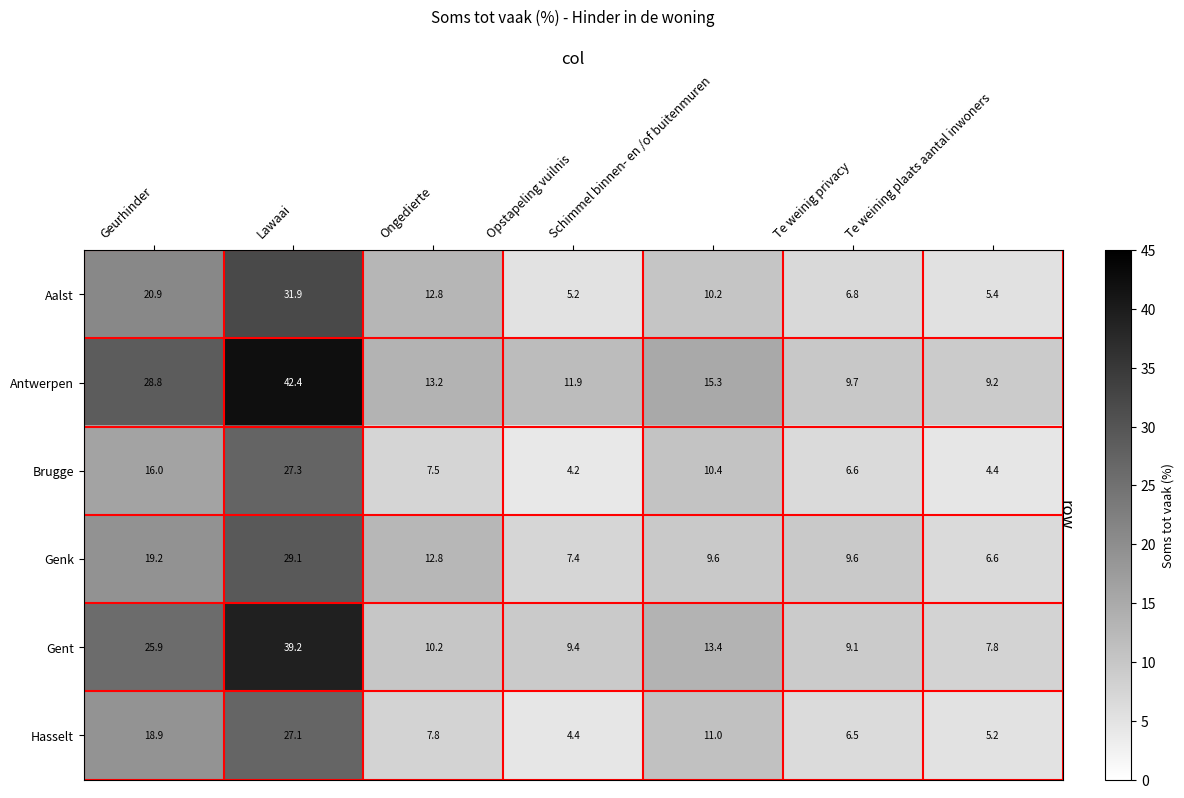

Which series changed the most between Lawaai and Te weining plaats aantal inwoners?

Antwerpen